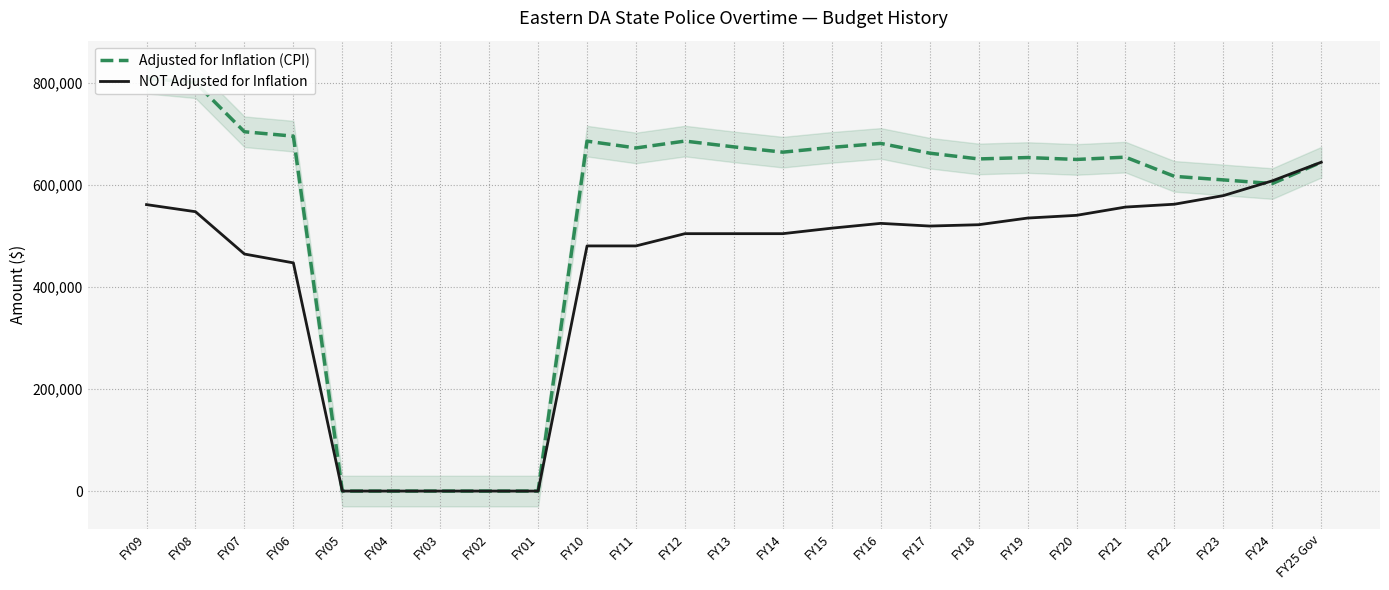

Which label corresponds to the largest value in the chart?

FY09